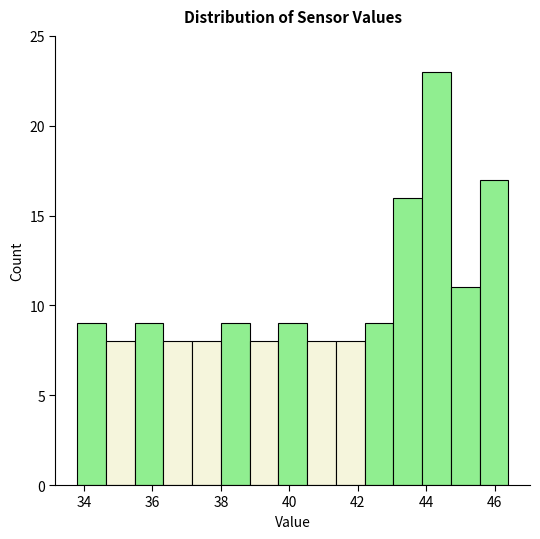

Reading left to right, list every bar in this chart as the range it spans on the x-axis followed by its height. Neither the bar edges nor the heights are printed on the chart, so give them approximately, as read against the axes.

33.80 to 34.64: 9
34.64 to 35.48: 8
35.48 to 36.32: 9
36.32 to 37.16: 8
37.16 to 38.00: 8
38.00 to 38.84: 9
38.84 to 39.68: 8
39.68 to 40.52: 9
40.52 to 41.36: 8
41.36 to 42.20: 8
42.20 to 43.04: 9
43.04 to 43.88: 16
43.88 to 44.72: 23
44.72 to 45.56: 11
45.56 to 46.40: 17